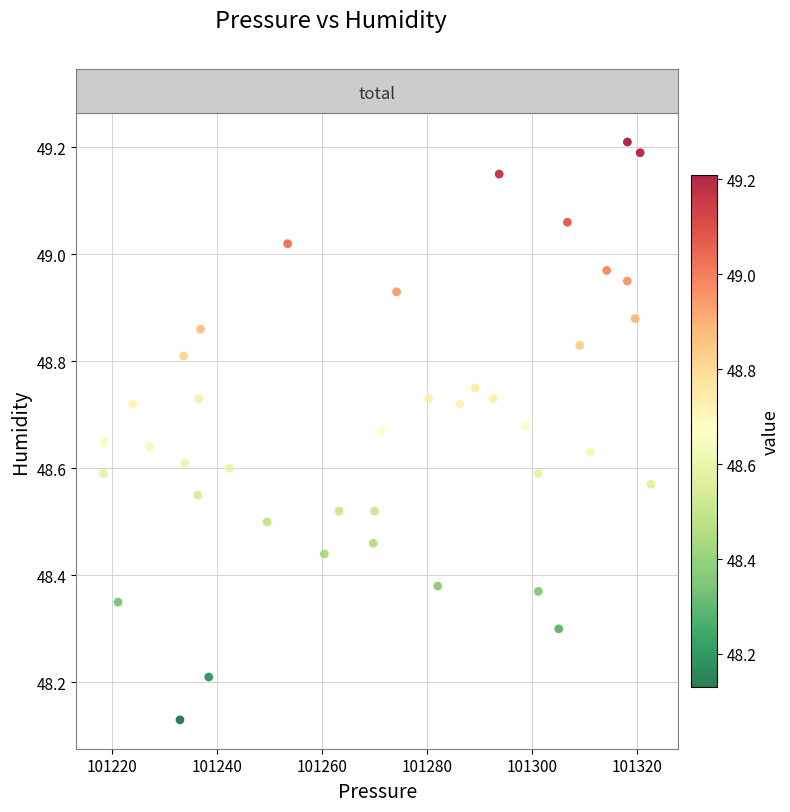

What is the range of Y values (max minus min)?

1.1